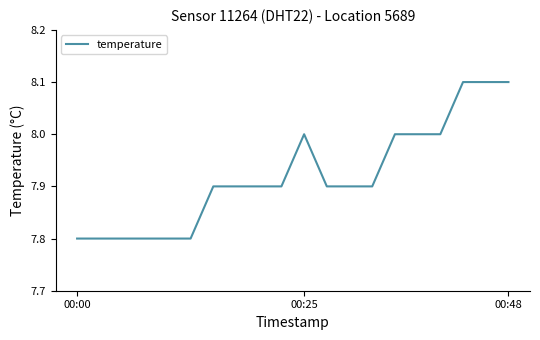

What is the minimum value shown in the chart?

7.8